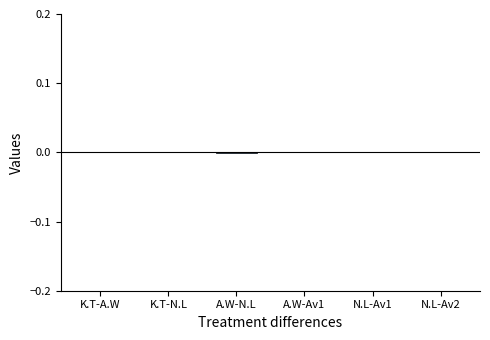

Is it true that the value at A.W-Av1 is 0.0?

True